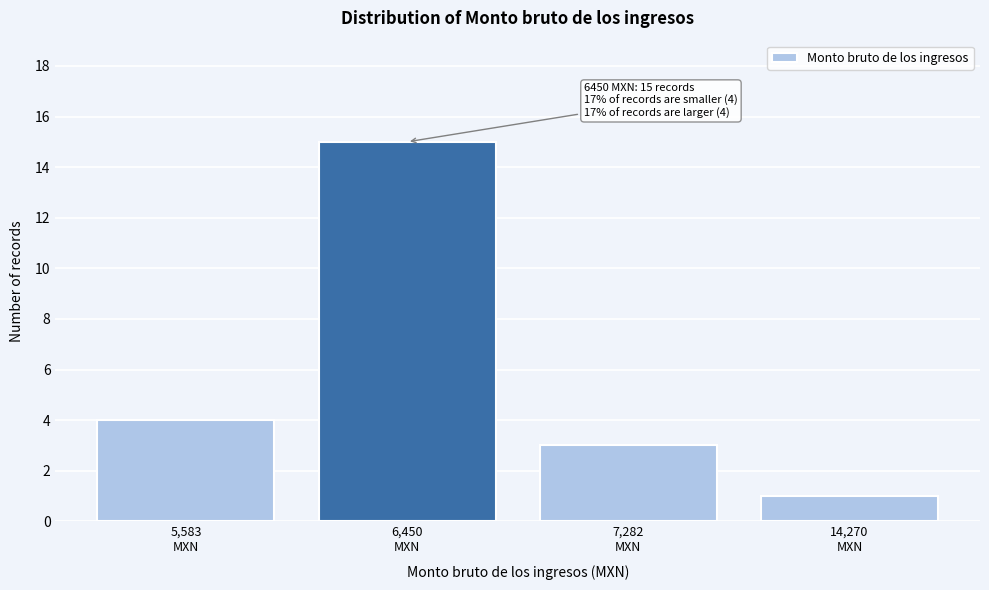

Reading right to left, what are all the values shown in this chart?

1	3	15	4